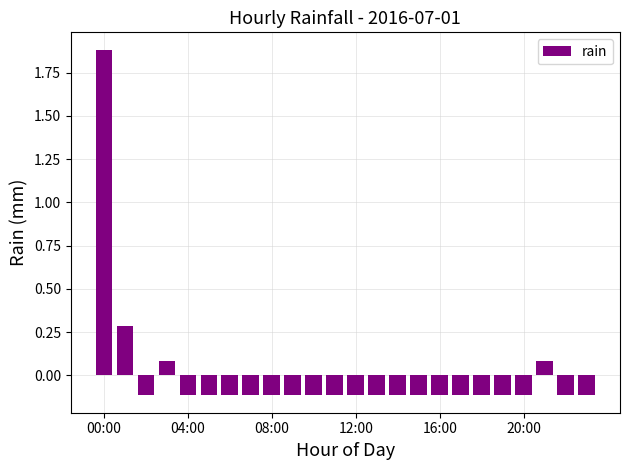

Reading left to right, what are all the values shown in this chart?

1.9	0.3	-0.1	0.1	-0.1	-0.1	-0.1	-0.1	-0.1	-0.1	-0.1	-0.1	-0.1	-0.1	-0.1	-0.1	-0.1	-0.1	-0.1	-0.1	-0.1	0.1	-0.1	-0.1